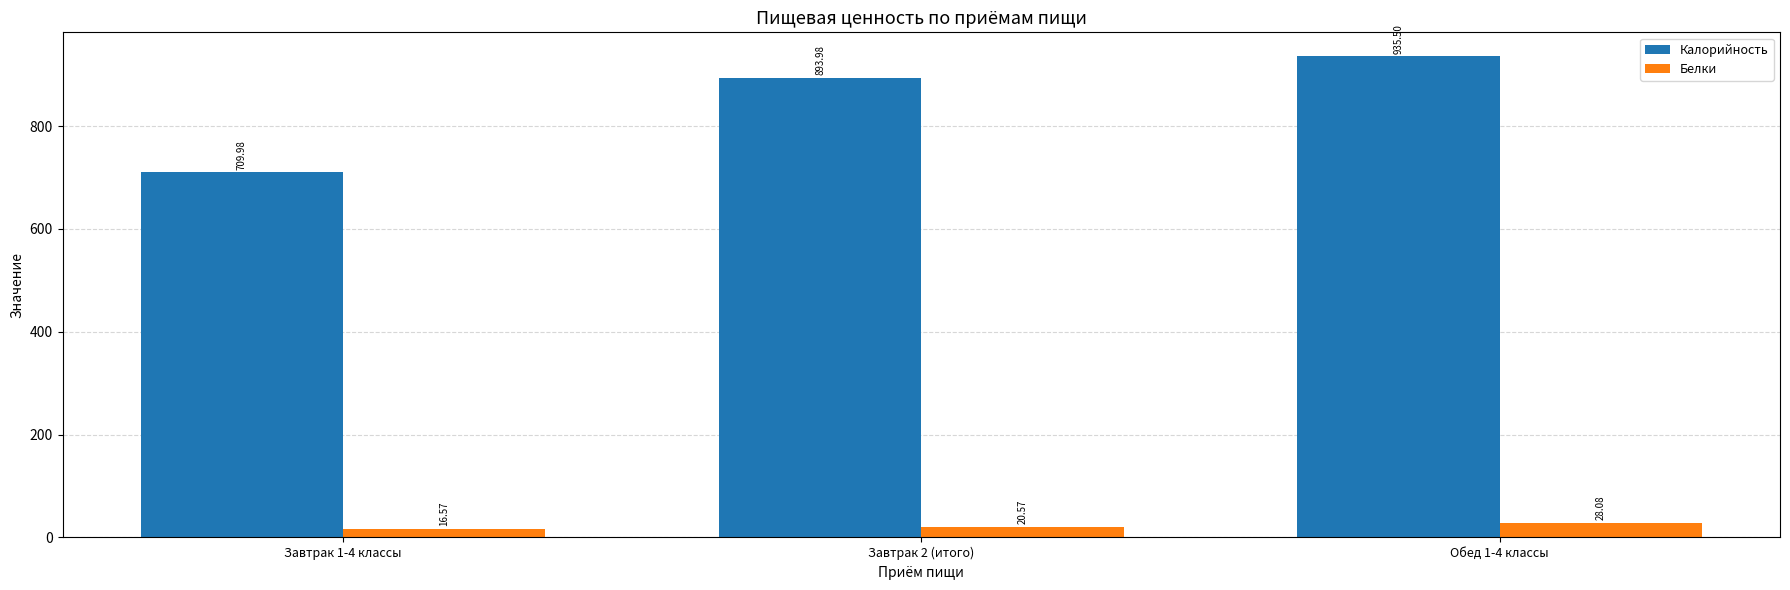

What is the spread (max minus min) of values at Завтрак 1-4 классы?

693.4